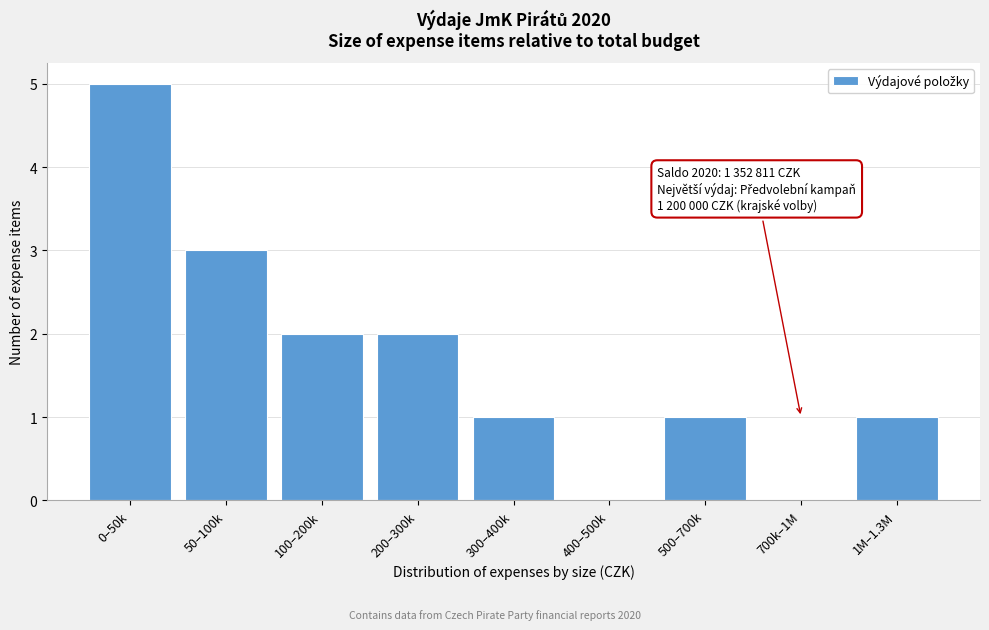

Reading right to left, list all the values displayed in this chart.

1M–1.3M=1	700k–1M=0	500–700k=1	400–500k=0	300–400k=1	200–300k=2	100–200k=2	50–100k=3	0–50k=5